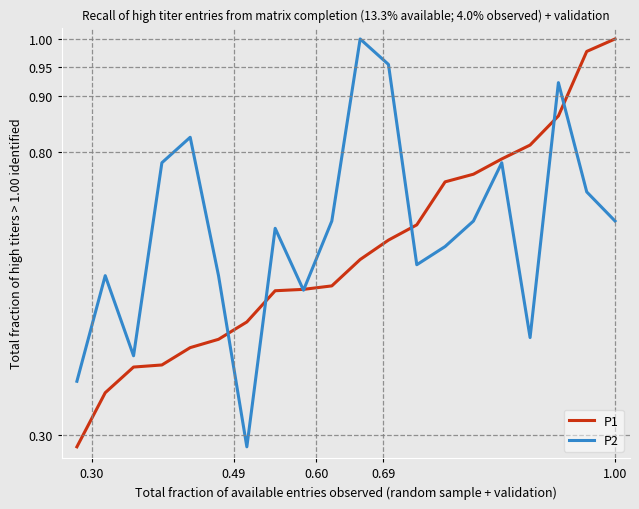

Which series has the largest total across all categories?

P2